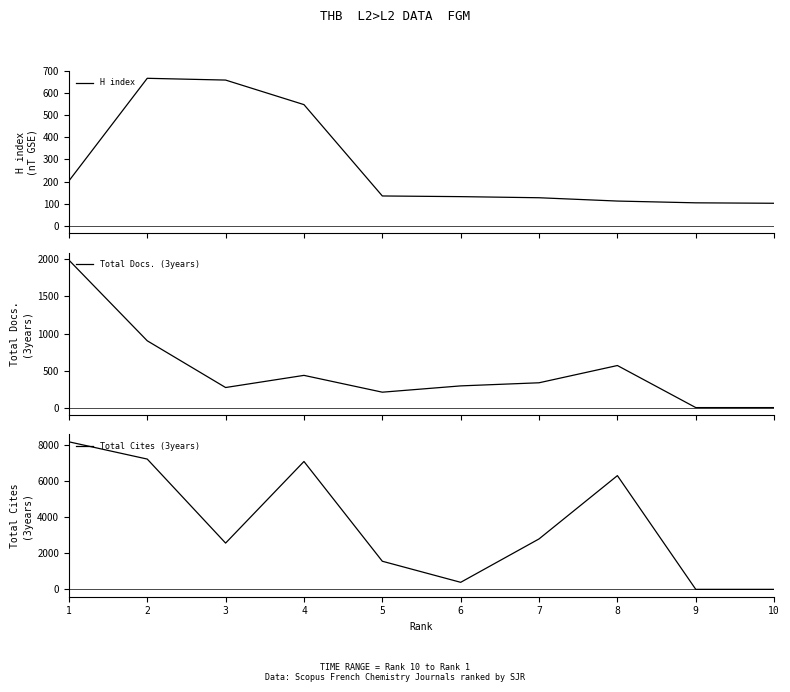

Which has a higher value, 5 or 10?

5